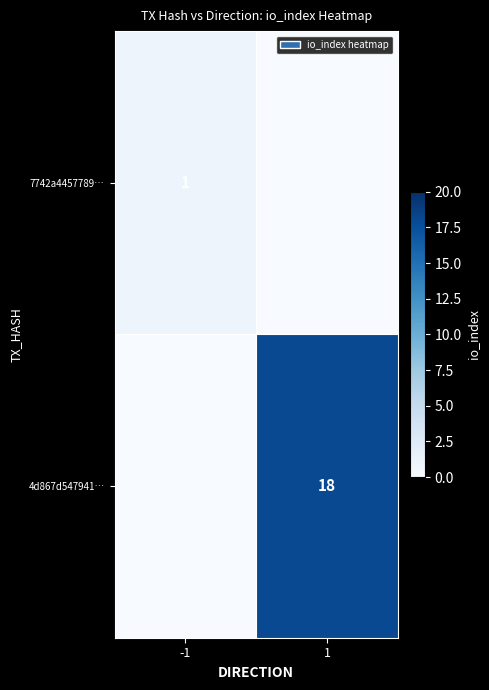

The 4d867d547941… series shows 25 at 1. True or false?

False